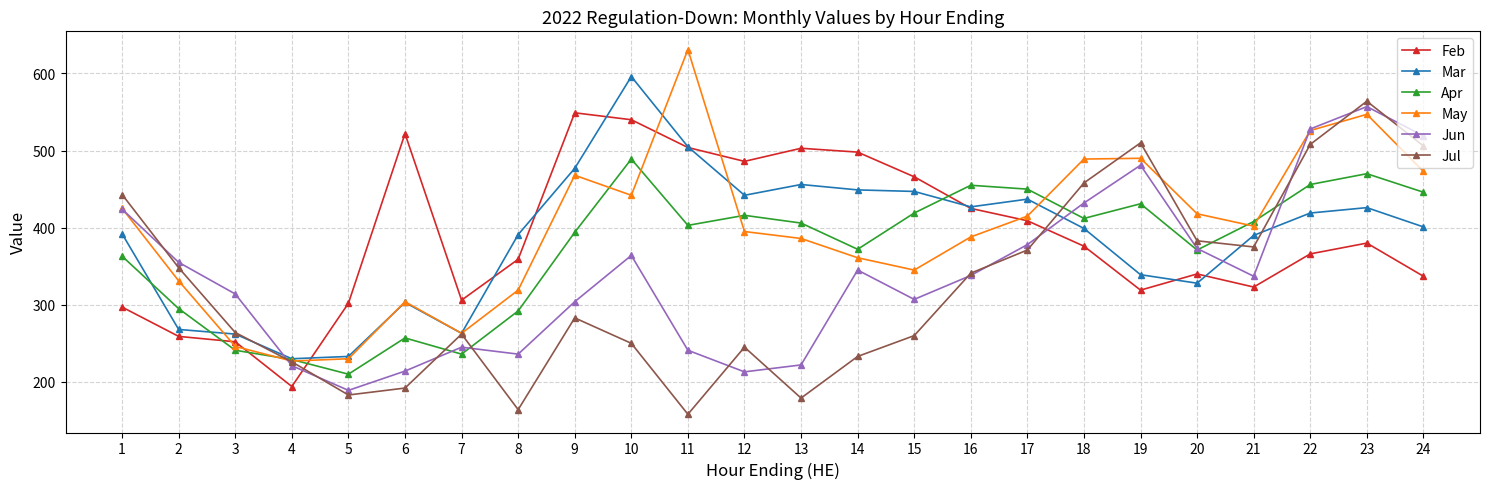

True or false: Jun has more than 0 interior local peaks.

True